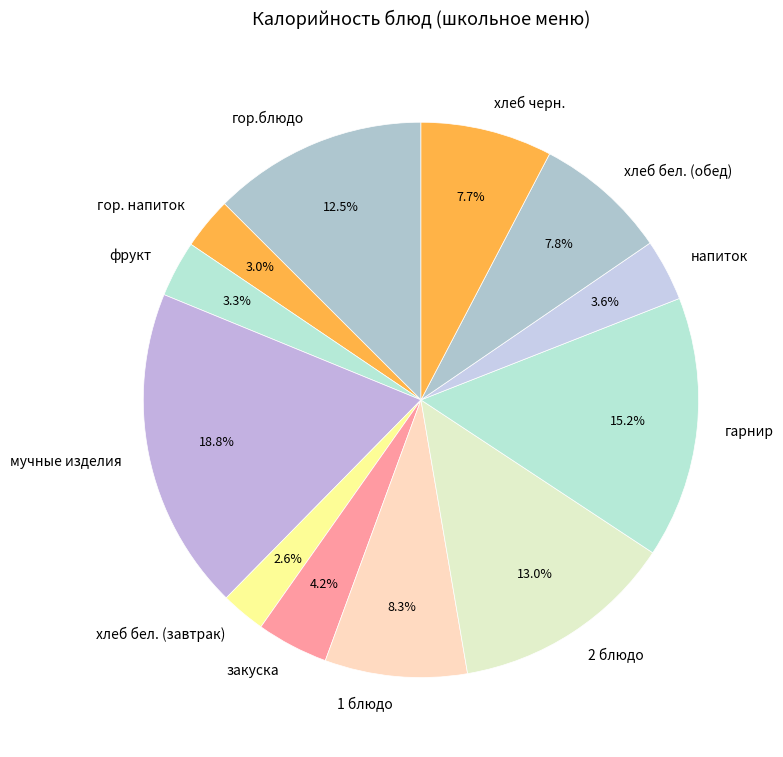

How many slices are in this pie chart?

12